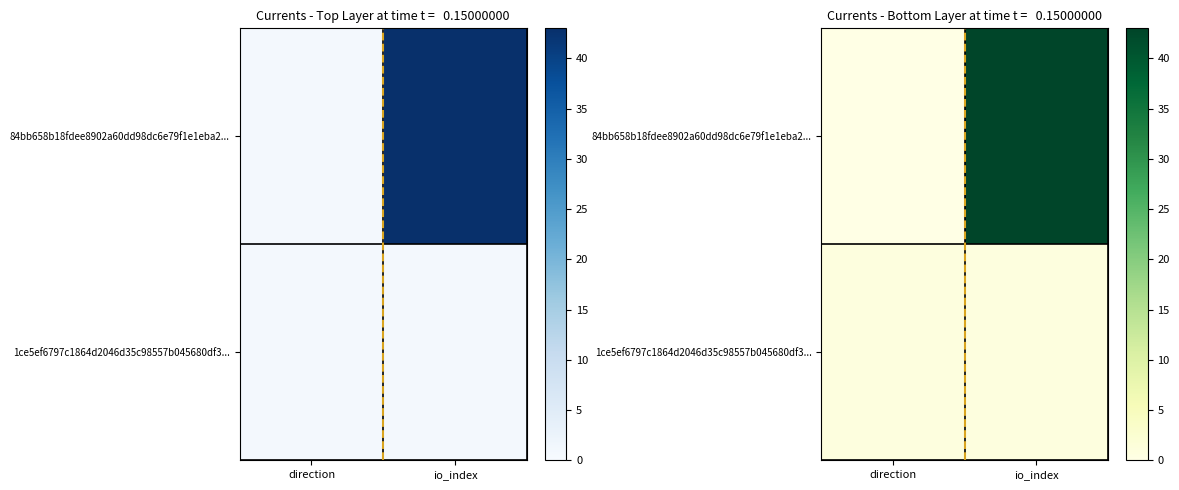

Rank the series by their maximum value, from highest to lowest.

84bb658b18fdee8902a60dd98dc6e79f1e1eba2..., 1ce5ef6797c1864d2046d35c98557b045680df3...